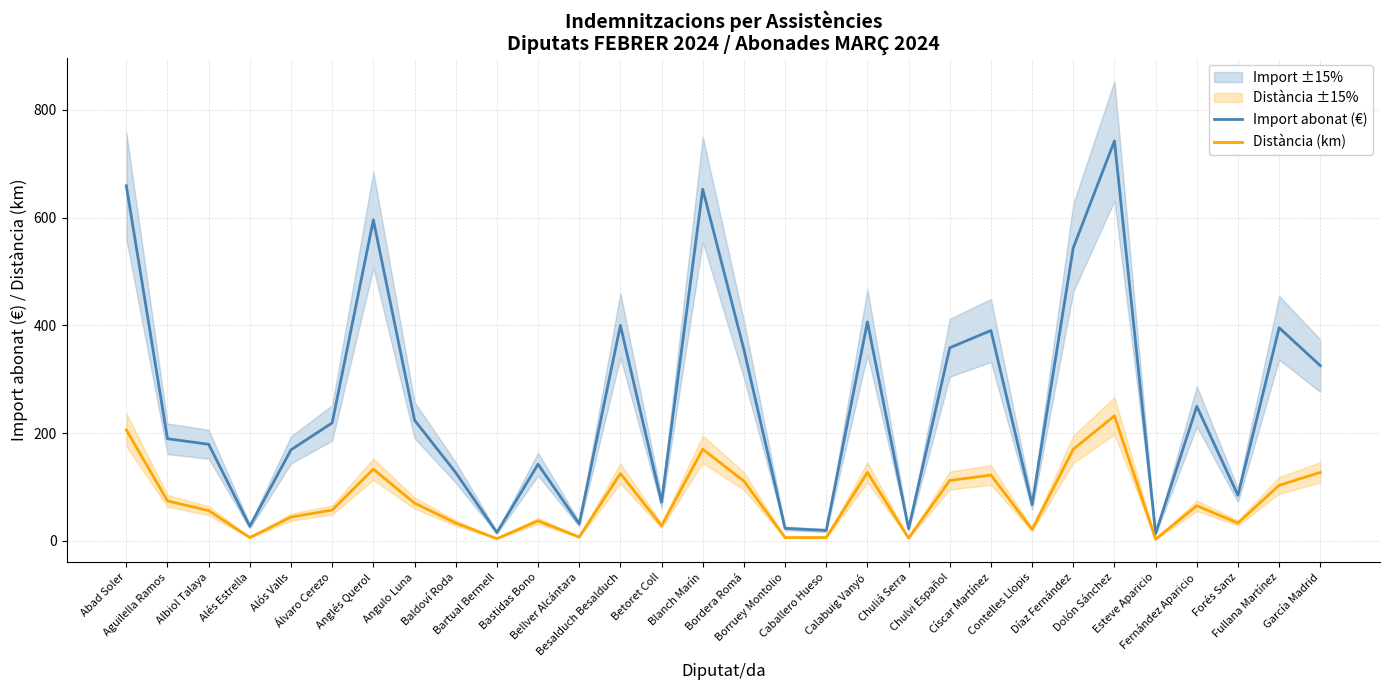

True or false: Distància (km) and Import abonat (€) cross at least once.

False